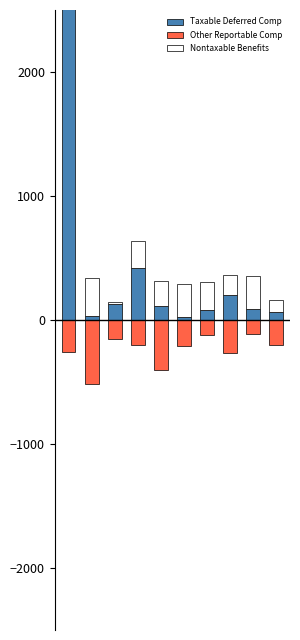

The Other Reportable Comp series shows -138.5 at 0. True or false?

False